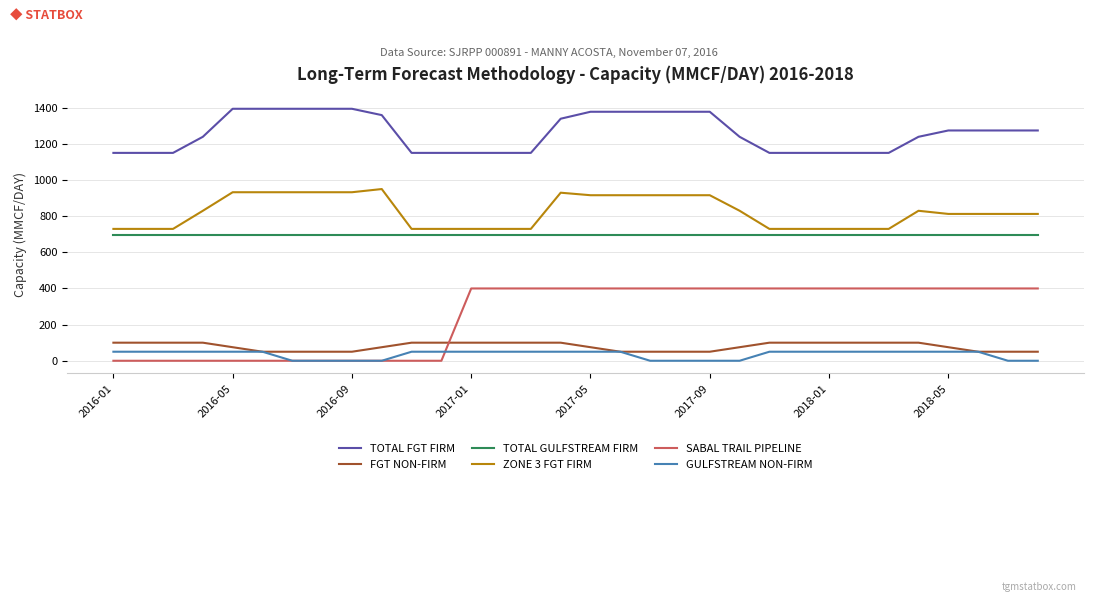

What is the highest value of the TOTAL GULFSTREAM FIRM series?

695.0